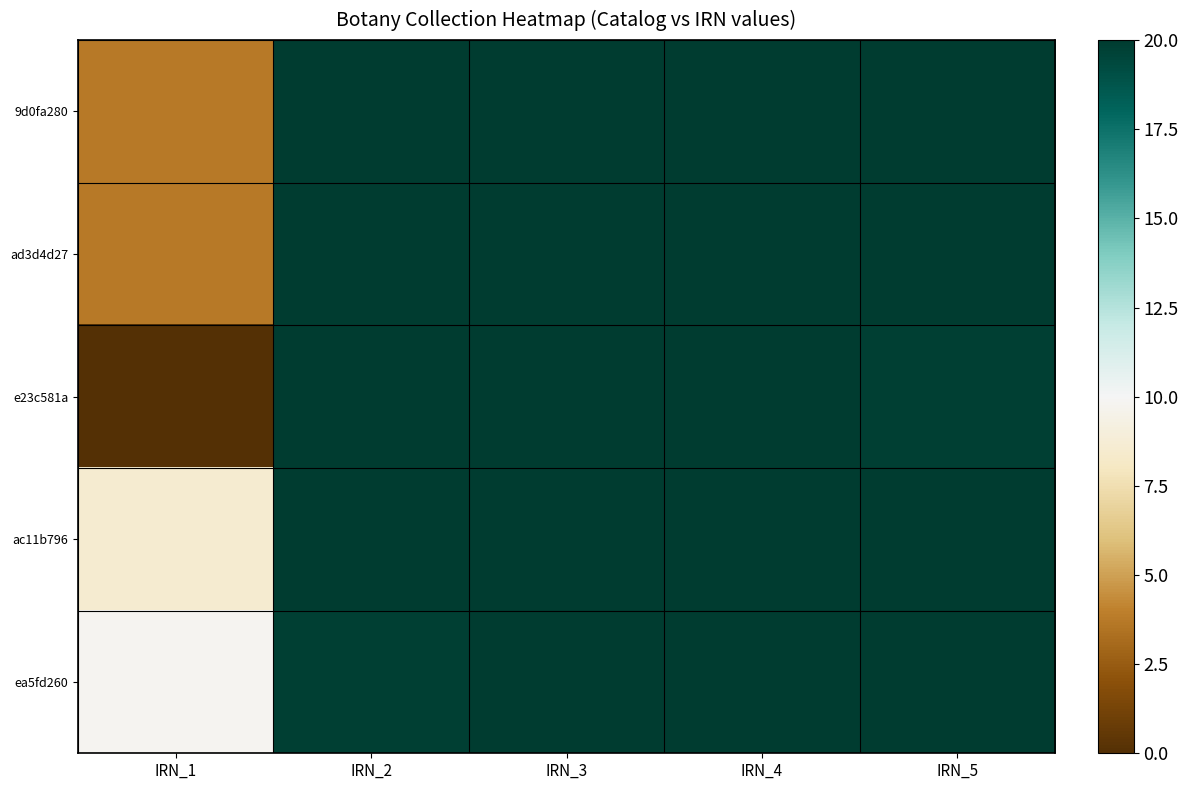

Reading left to right, extract all data points from this chart.

9d0fa280: IRN_1=3.7	IRN_2=20.0	IRN_3=20.0	IRN_4=20.0	IRN_5=20.0
ad3d4d27: IRN_1=3.7	IRN_2=20.0	IRN_3=20.0	IRN_4=20.0	IRN_5=20.0
e23c581a: IRN_1=0.0	IRN_2=20.0	IRN_3=20.0	IRN_4=20.0	IRN_5=19.8
ac11b796: IRN_1=8.6	IRN_2=20.0	IRN_3=20.0	IRN_4=20.0	IRN_5=20.0
ea5fd260: IRN_1=9.8	IRN_2=19.8	IRN_3=20.0	IRN_4=20.0	IRN_5=20.0